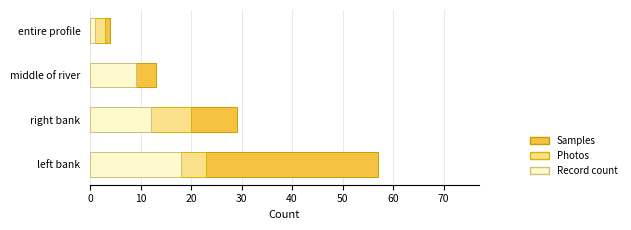

What is the difference between the second highest and second lowest values in the Record count series?

3